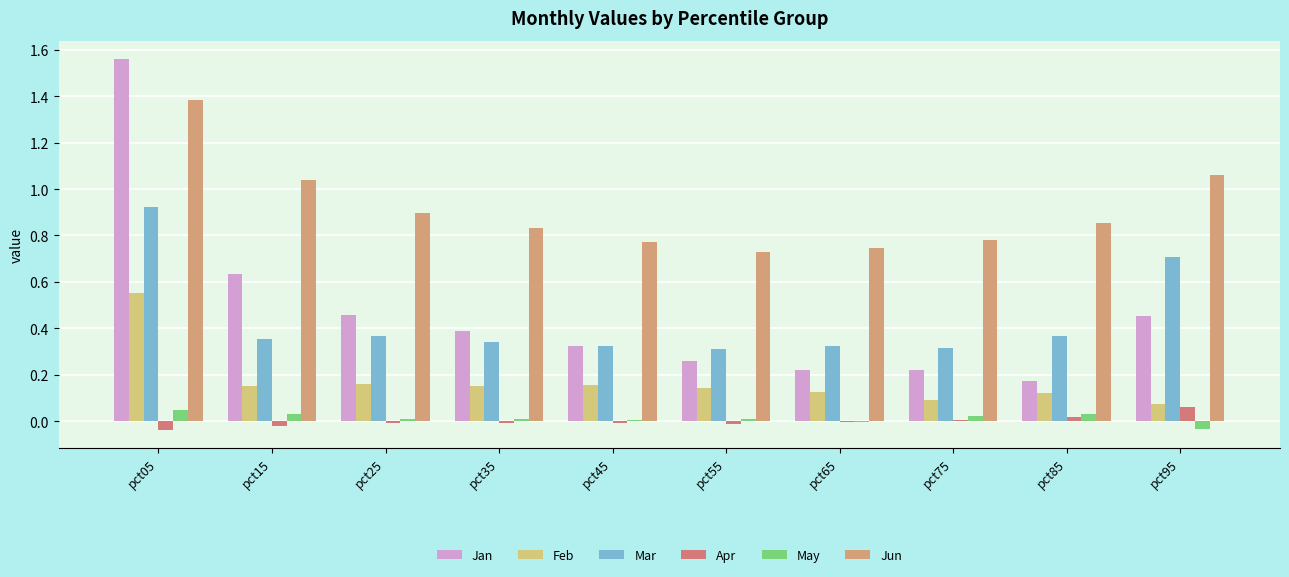

Are the bars grouped side by side (vs. stacked)?

Yes